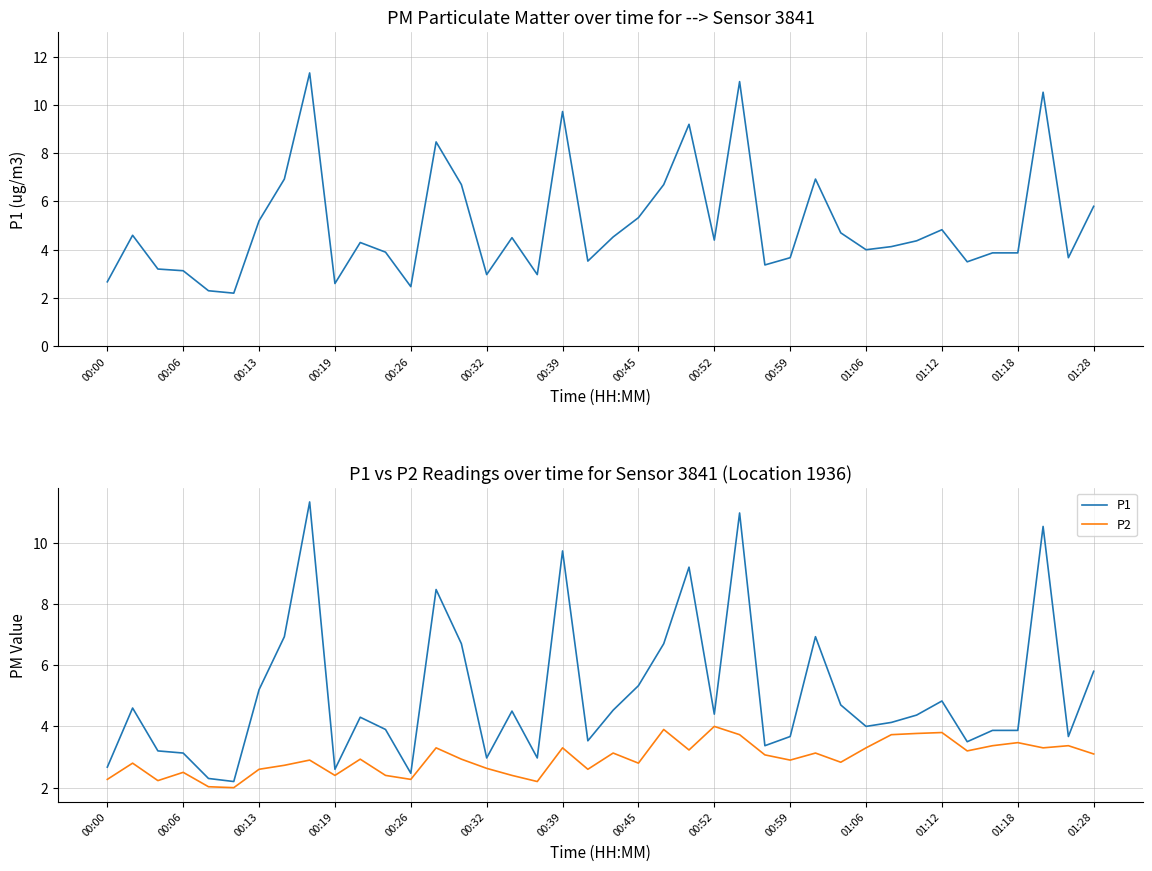

Which series changed the most between 00:39 and 00:52?

P1